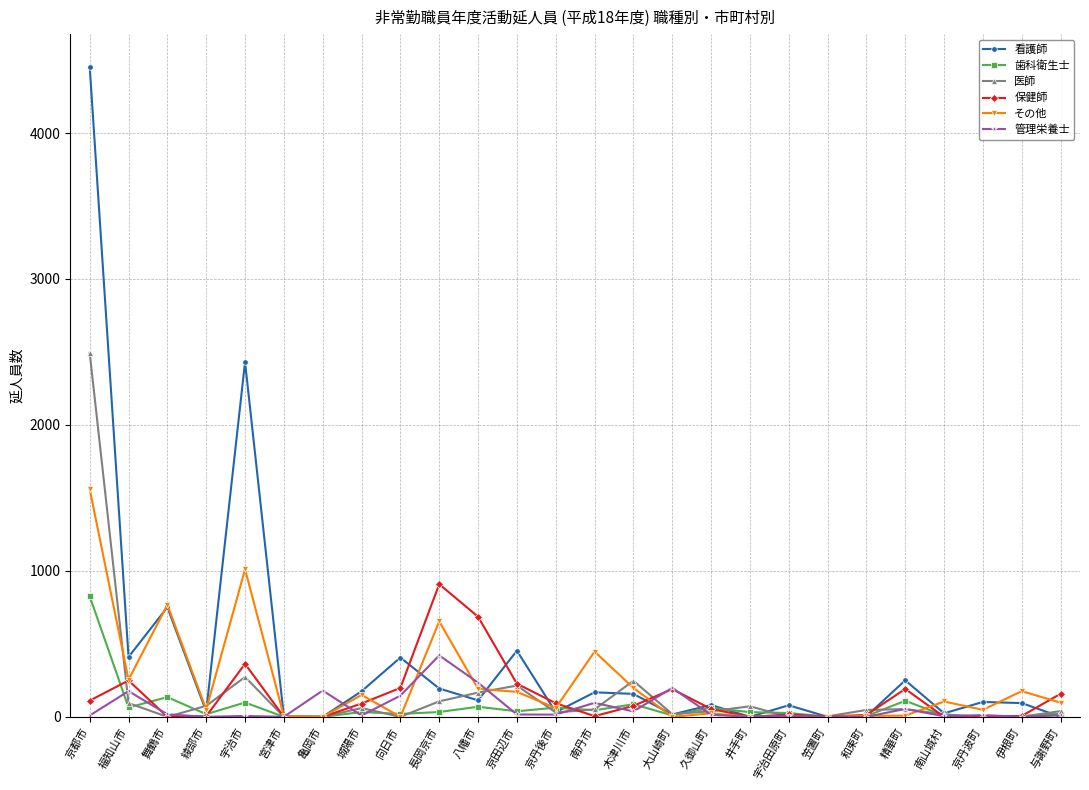

At which label does その他 reach its peak?

京都市